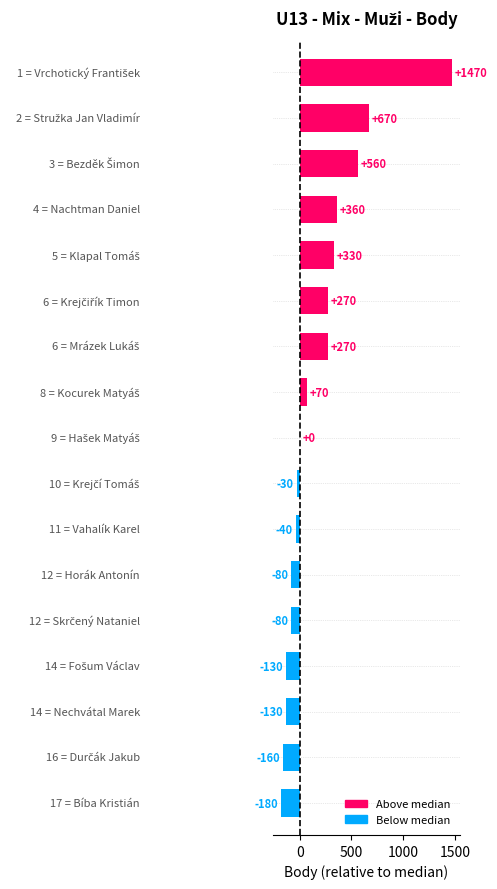

What is the maximum value shown in the chart?

1470